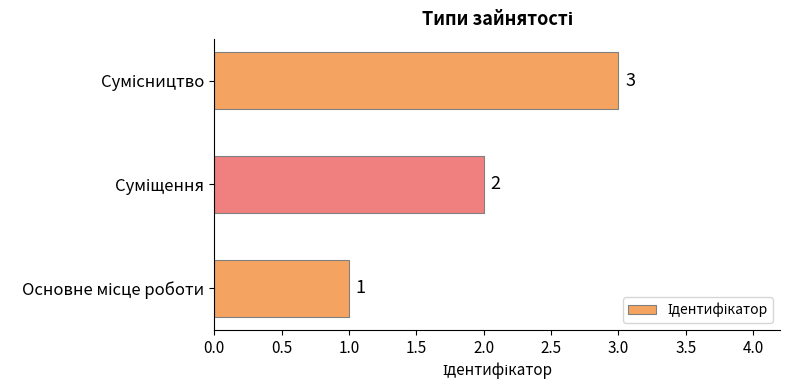

What is the sum of all values?

6